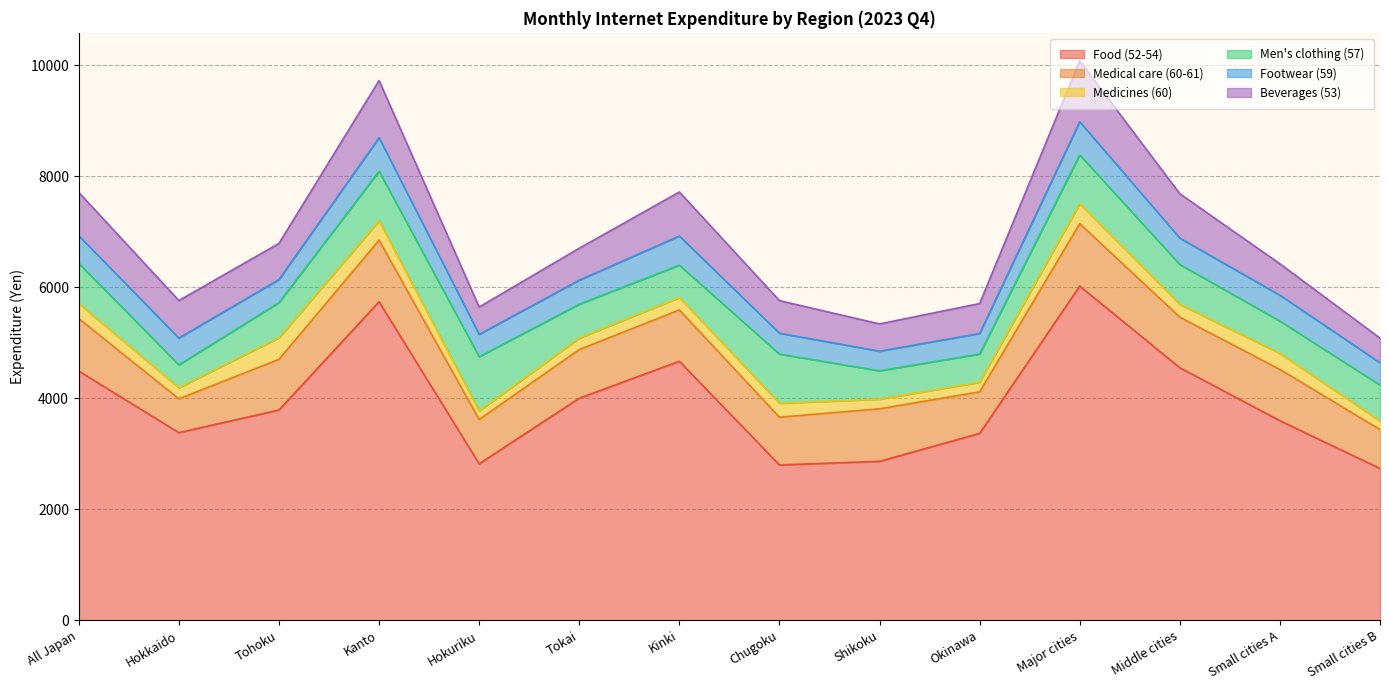

What is the difference between the maximum and minimum values in the Footwear (59) series?

251